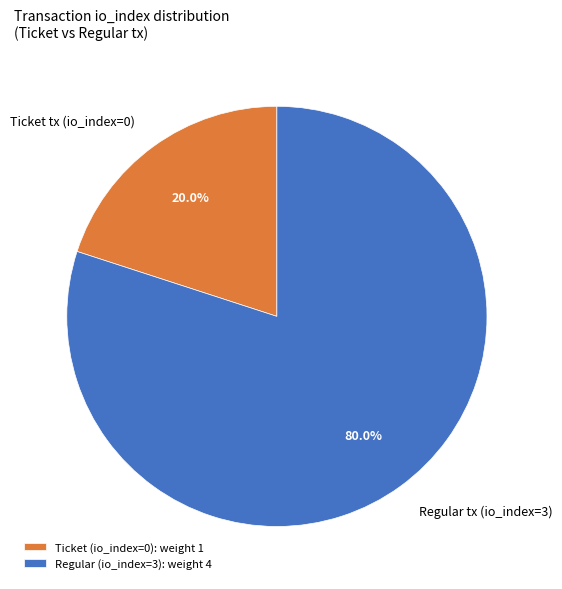

Combined, do Regular tx (io_index=3) and Ticket tx (io_index=0) account for over 50%?

Yes